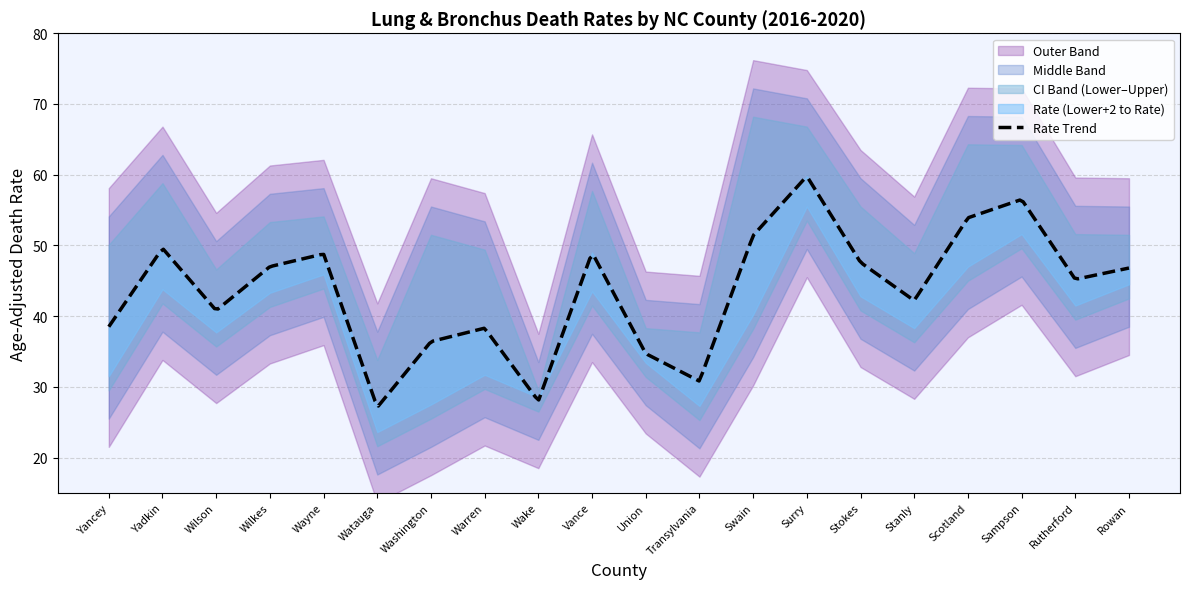

At which category is the sum across all series the highest?

Surry